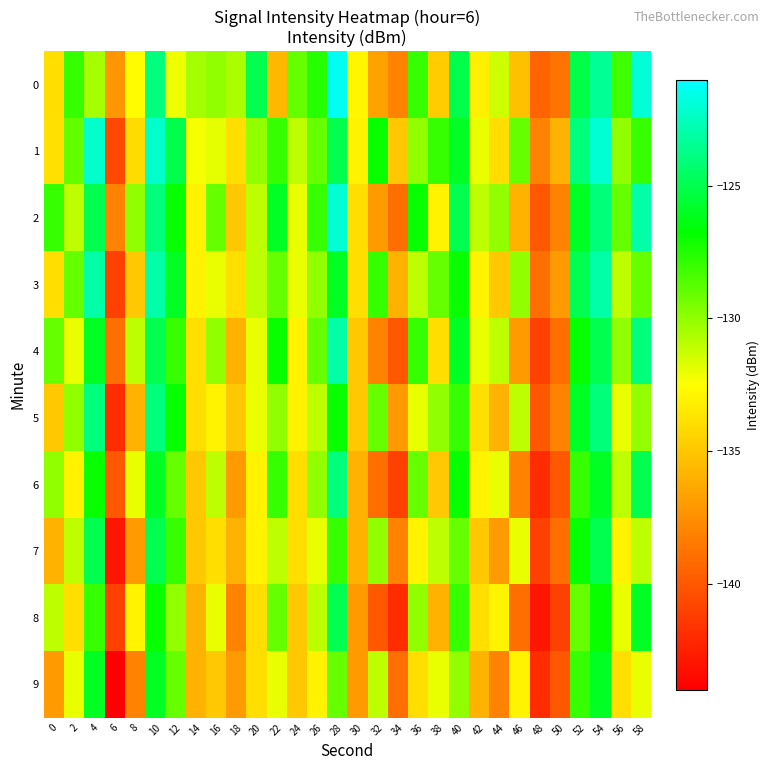

What is the spread (max minus min) of values at 4?

8.3